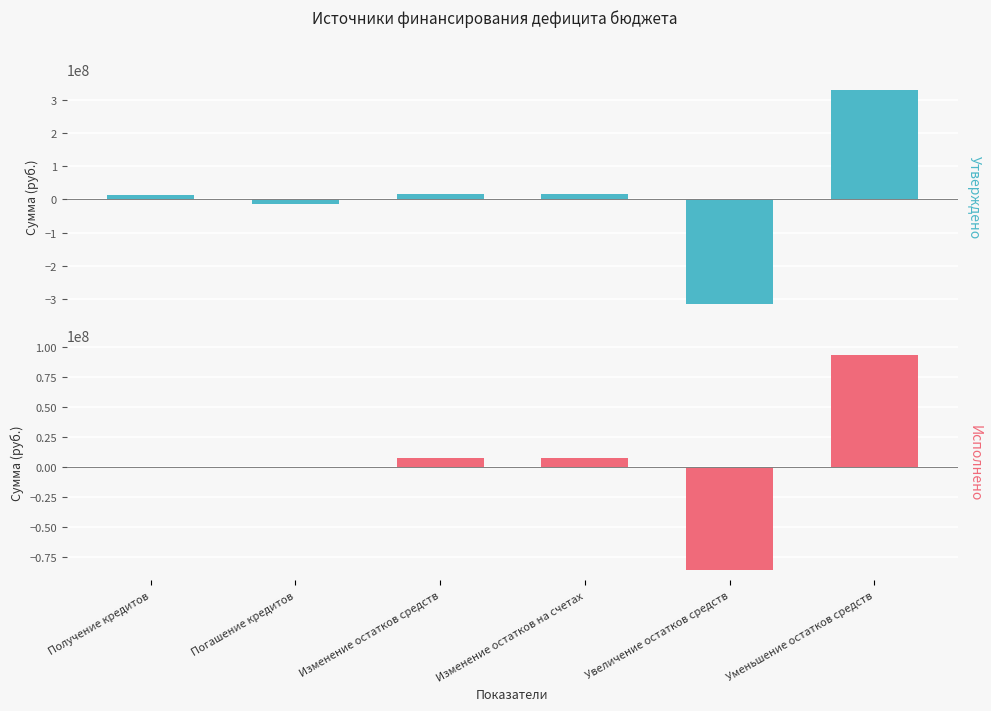

What is the label of the 3rd bar from the left?

Изменение остатков средств